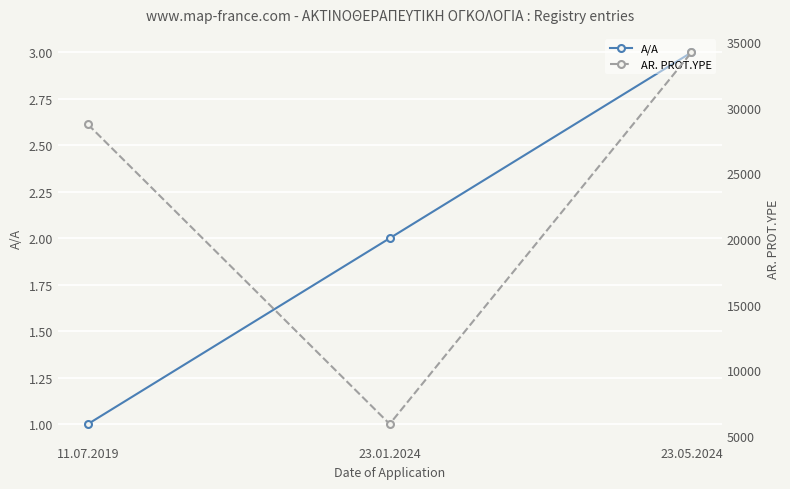

Rank the series by their average value, from lowest to highest.

A/A, AR. PROT.YPE